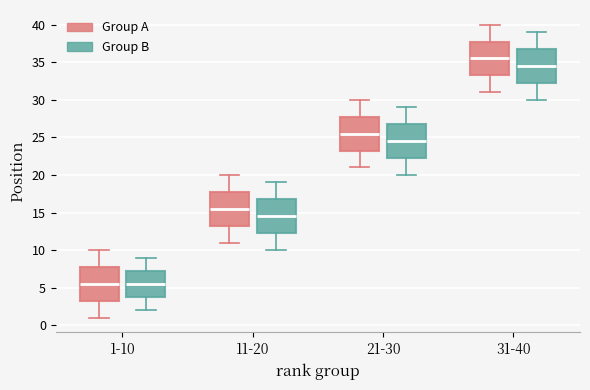

Which box's median line is the highest?

31-40 (Group A)